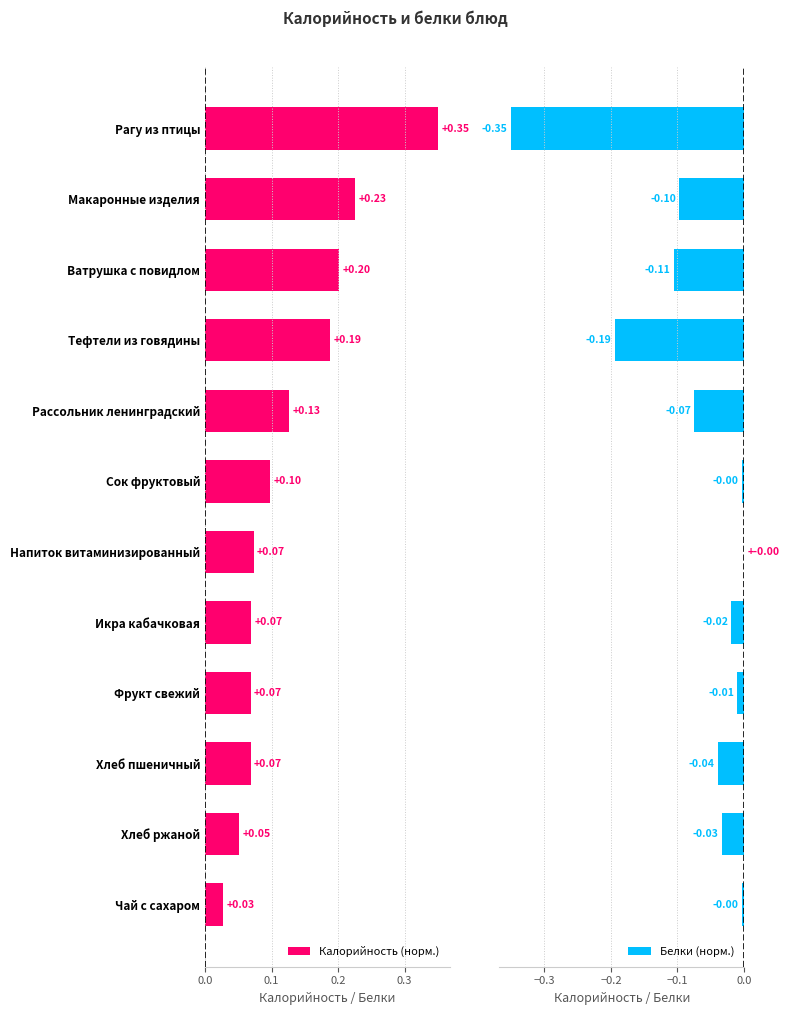

Where is Калорийность (норм.) nearest to the value 0?

Чай с сахаром